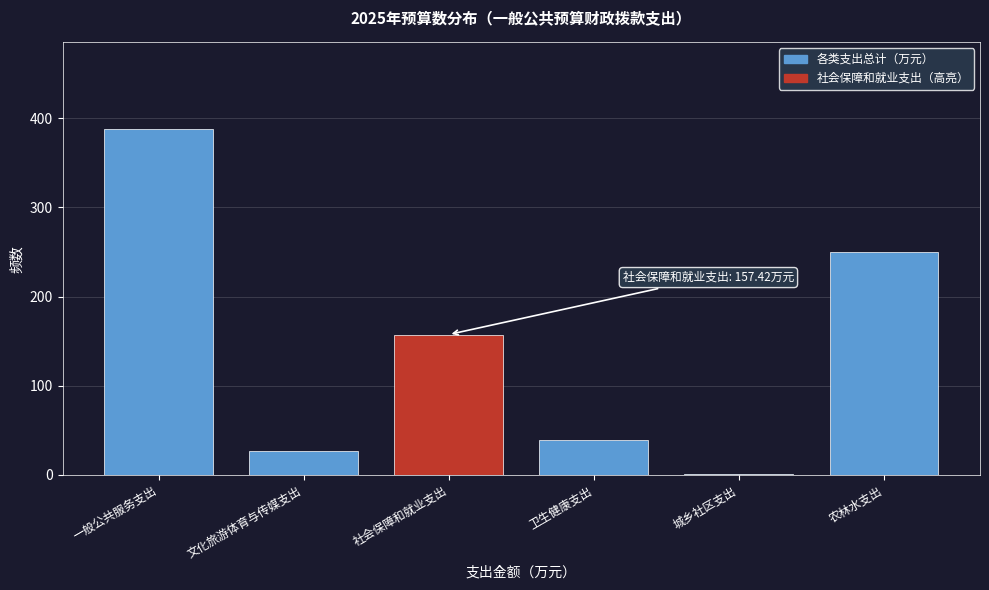

List the labels in order of value, largest first.

一般公共服务支出, 农林水支出, 社会保障和就业支出, 卫生健康支出, 文化旅游体育与传媒支出, 城乡社区支出